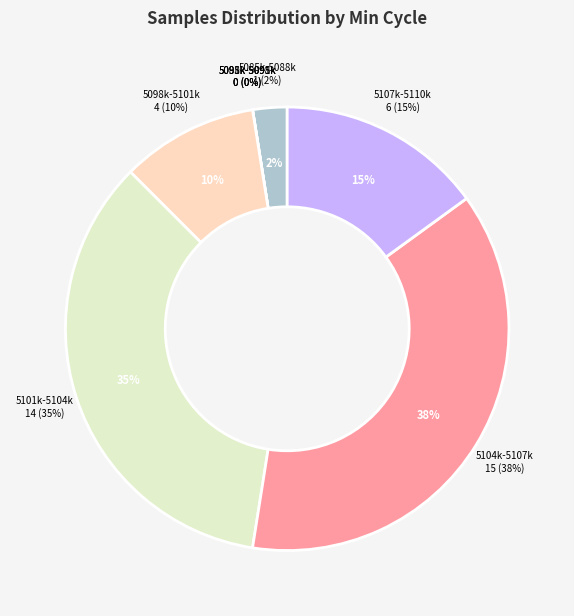

Which has a higher value, 28 or 28?

28